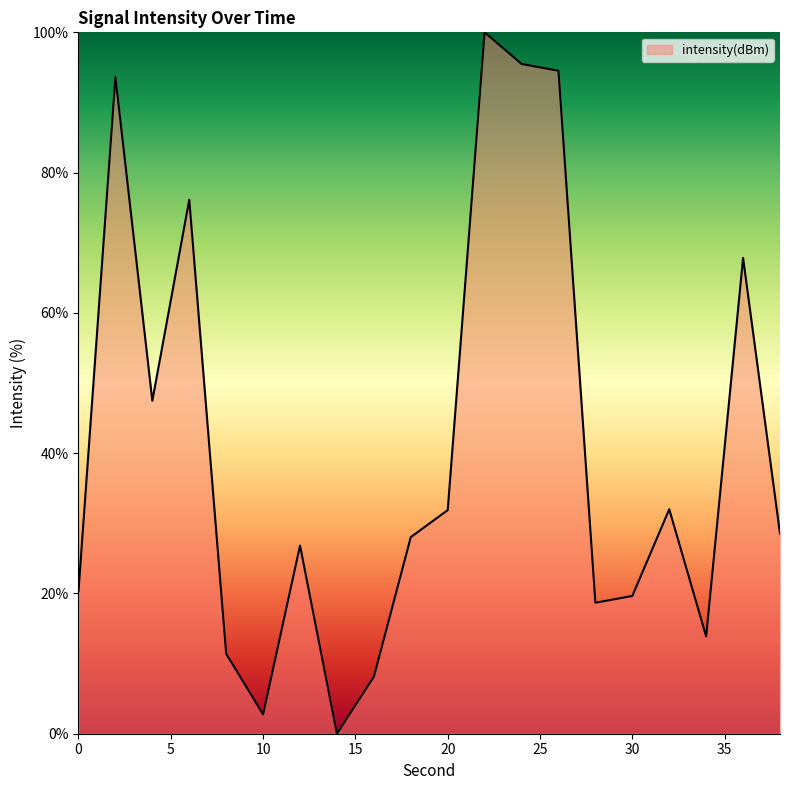

What is the greatest value displayed?

100.0